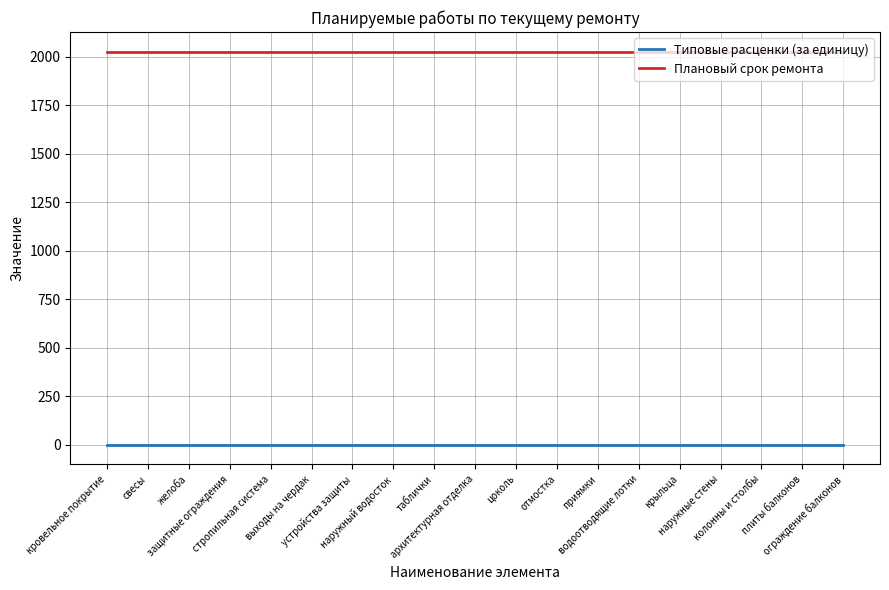

Rank the series by their maximum value, from highest to lowest.

Плановый срок ремонта, Типовые расценки (за единицу)